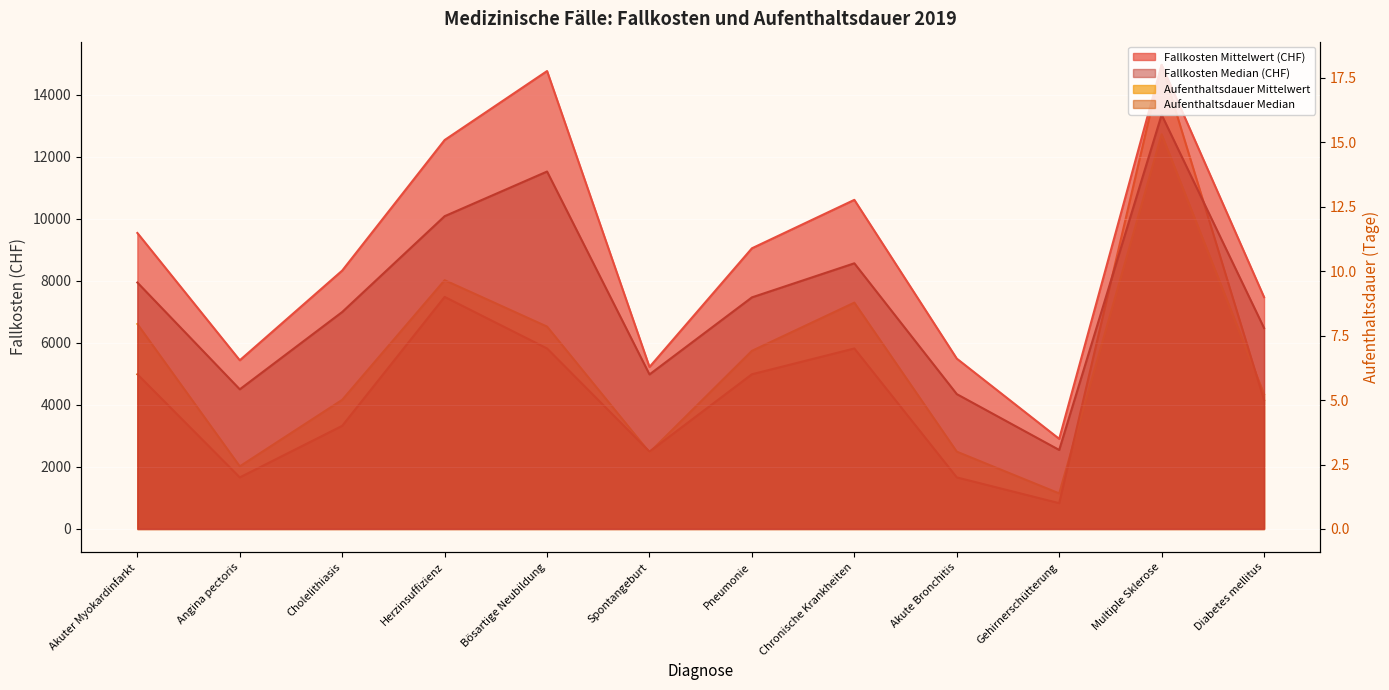

True or false: Aufenthaltsdauer Median and Fallkosten Mittelwert (CHF) cross at least once.

False